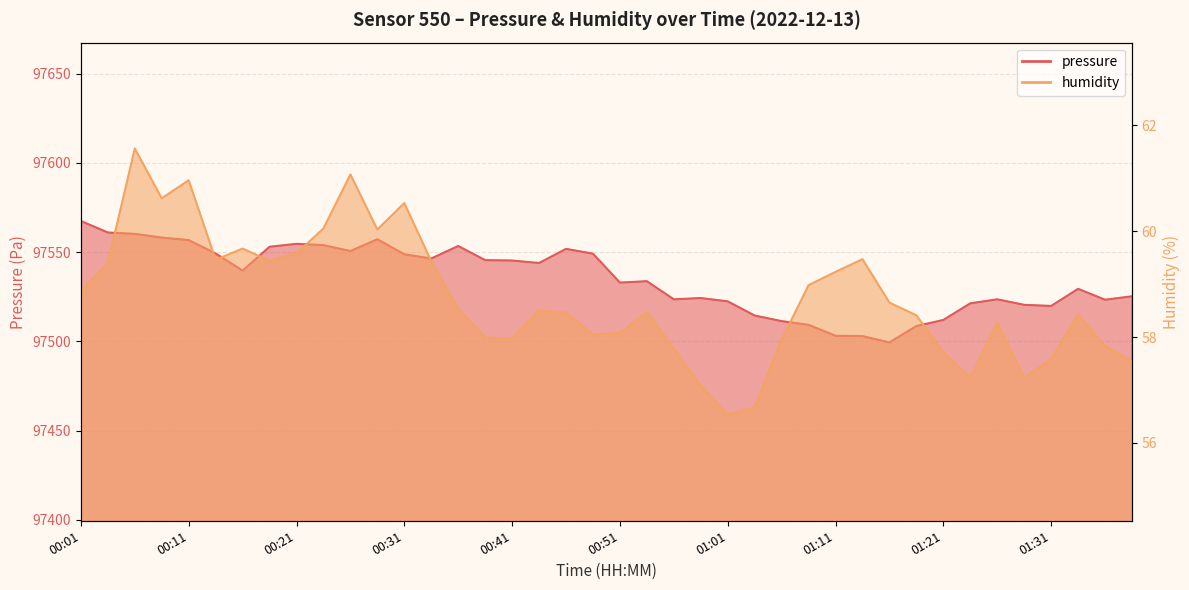

What are all the series names shown in the legend?

pressure, humidity